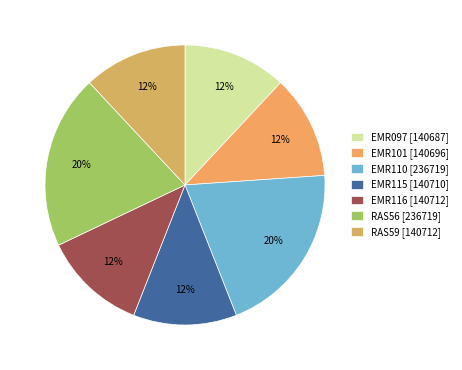

Between EMR097 and EMR101, which is larger?

EMR101